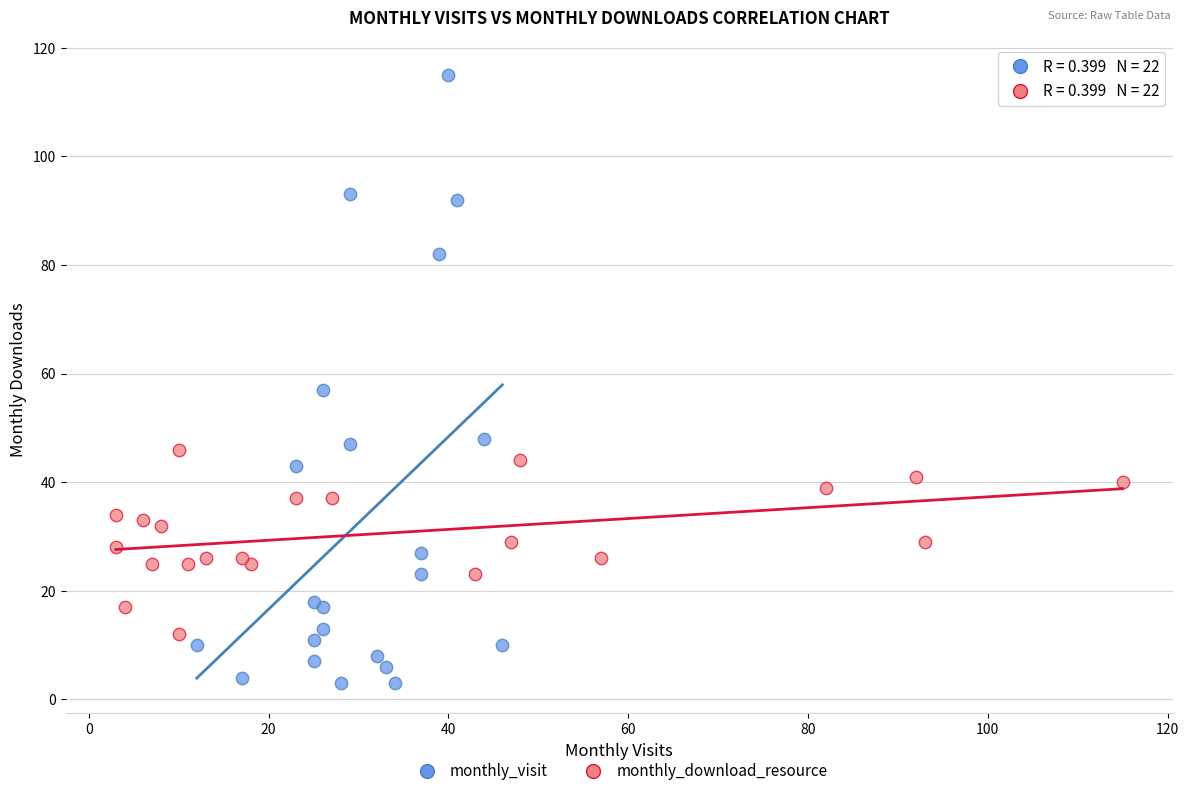

Which series has the widest spread of Y values?

monthly_visit